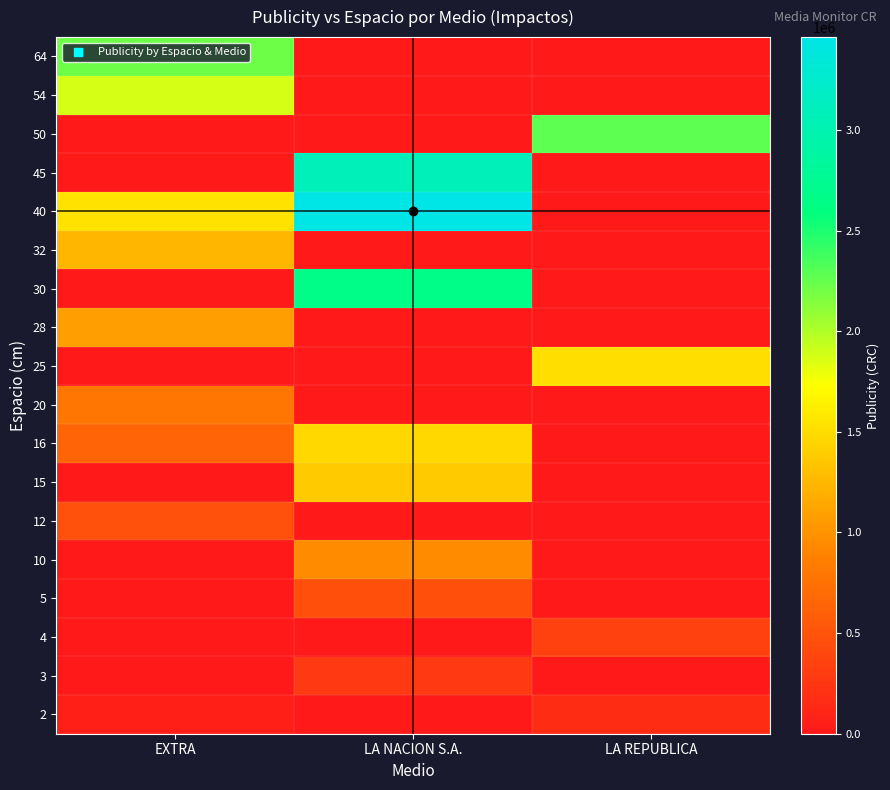

Reading left to right, what are all the values shown in this chart?

2: EXTRA=60000	LA NACION S.A.=0	LA REPUBLICA=170000
3: EXTRA=0	LA NACION S.A.=278000	LA REPUBLICA=0
4: EXTRA=0	LA NACION S.A.=0	LA REPUBLICA=340000
5: EXTRA=0	LA NACION S.A.=461500	LA REPUBLICA=0
10: EXTRA=0	LA NACION S.A.=956000	LA REPUBLICA=0
12: EXTRA=486000	LA NACION S.A.=0	LA REPUBLICA=0
15: EXTRA=0	LA NACION S.A.=1376000	LA REPUBLICA=0
16: EXTRA=637200	LA NACION S.A.=1467733	LA REPUBLICA=0
20: EXTRA=796500	LA NACION S.A.=0	LA REPUBLICA=0
25: EXTRA=0	LA NACION S.A.=0	LA REPUBLICA=1512000
28: EXTRA=1077300	LA NACION S.A.=0	LA REPUBLICA=0
30: EXTRA=0	LA NACION S.A.=2652500	LA REPUBLICA=0
32: EXTRA=1231200	LA NACION S.A.=0	LA REPUBLICA=0
40: EXTRA=1539000	LA NACION S.A.=3461143	LA REPUBLICA=0
45: EXTRA=0	LA NACION S.A.=3084300	LA REPUBLICA=0
50: EXTRA=0	LA NACION S.A.=0	LA REPUBLICA=2278000
54: EXTRA=1877175	LA NACION S.A.=0	LA REPUBLICA=0
64: EXTRA=2224800	LA NACION S.A.=0	LA REPUBLICA=0